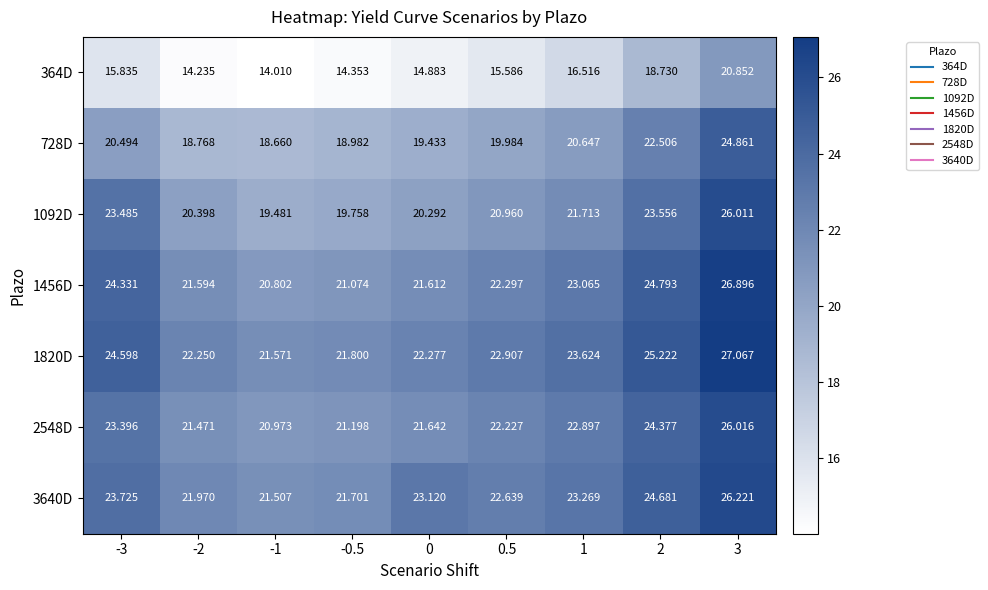

Is the value of 364D at 0 greater than the value of 1456D at 2?

No